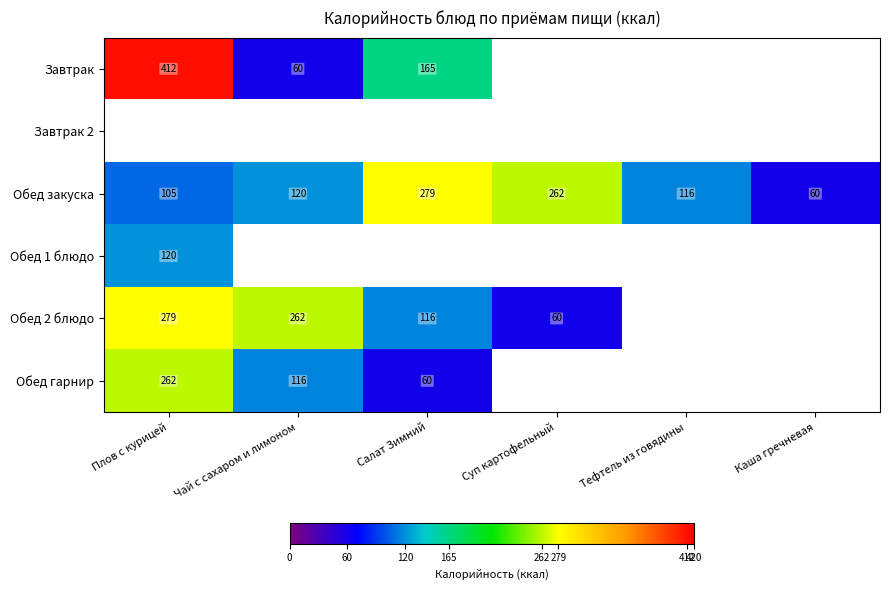

What is the sum of all Обед закуска values?

942